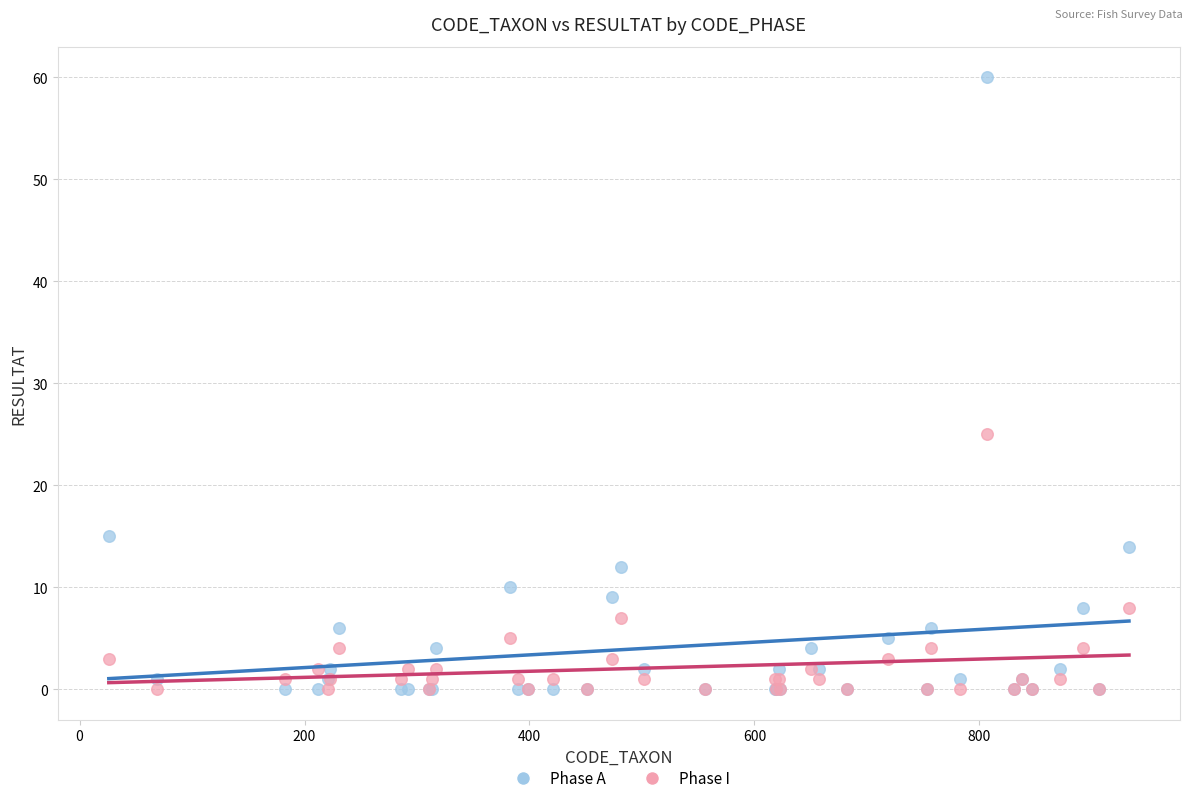

Across all series, what Y value is closest to 30?

25